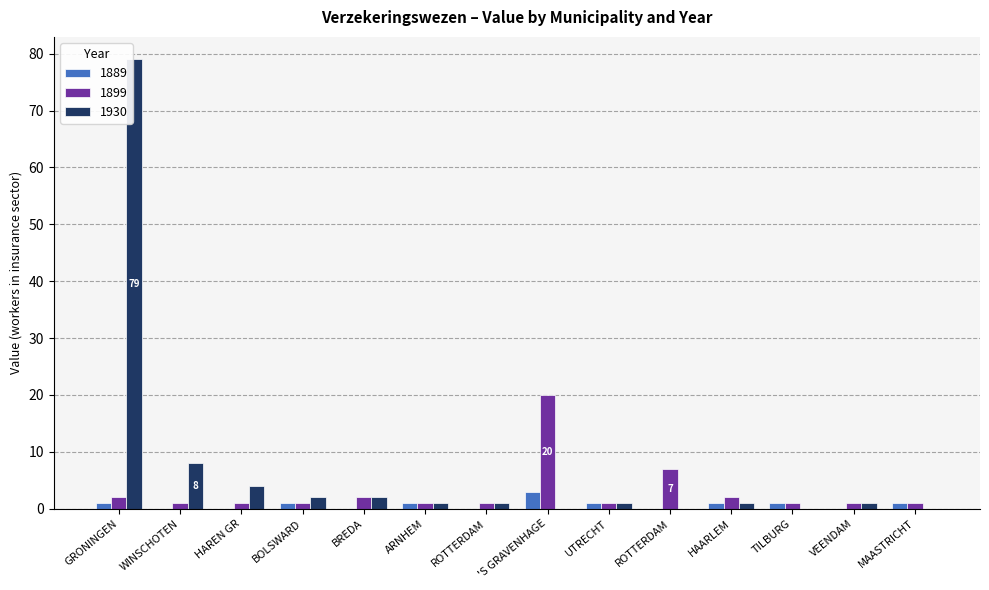

Which has a higher value, GRONINGEN or BREDA?

GRONINGEN